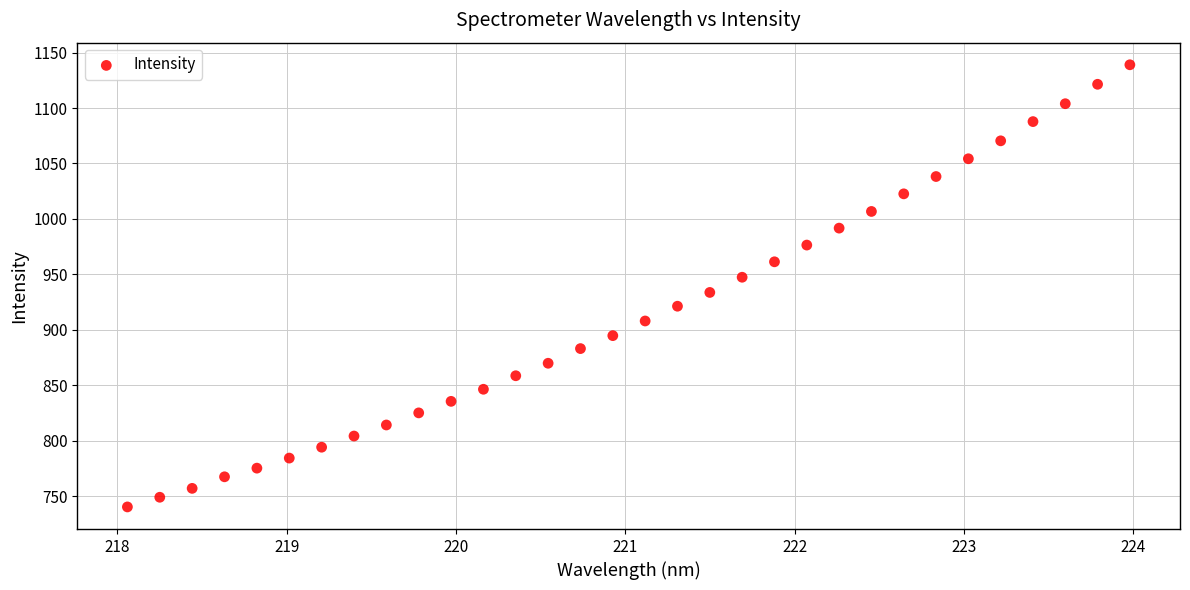

What is the range of X values (max minus min)?

5.9